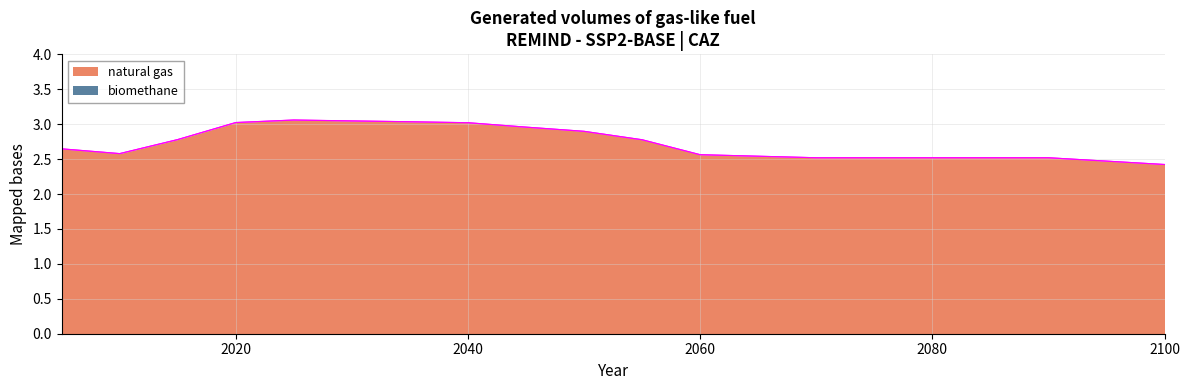

How many interior local valleys (lower than both neighbors) does the data have?

2